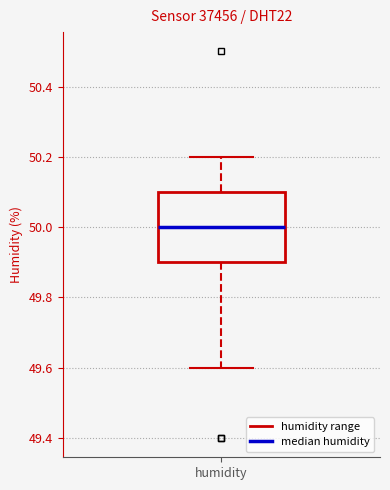

Read this box plot against the y-axis: the position of the median line, the range covered by the box, and the ends of both whiskers. The values are not printed on the chart, so give them approximately, as read against the axis.

median 50.0, box 49.9 to 50.1, whiskers 49.6 to 50.2